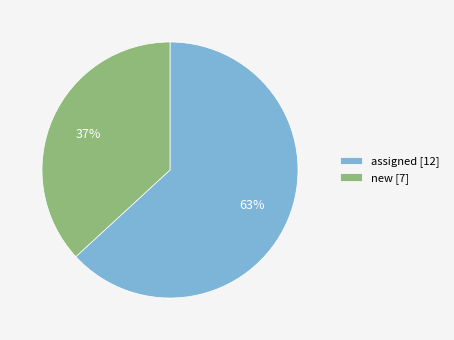

True or false: new accounts for 43% of the total.

False